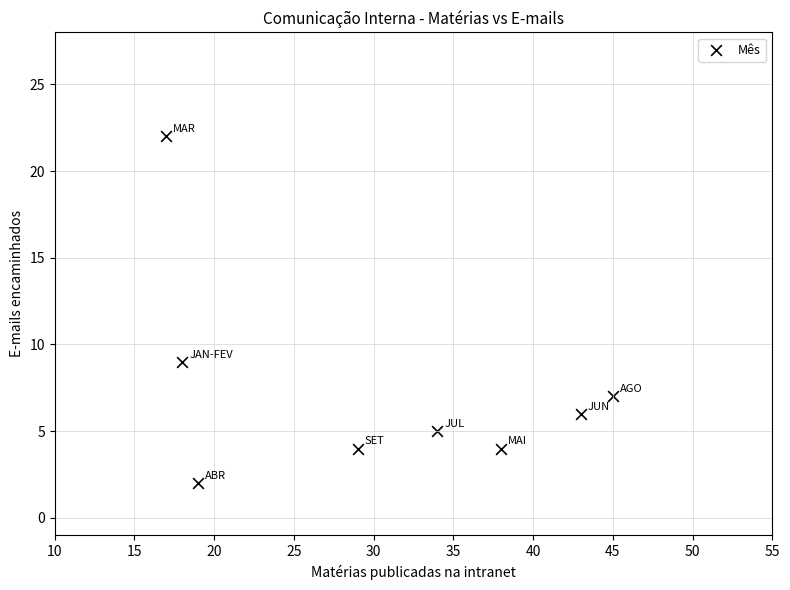

What is the average Y value?

7